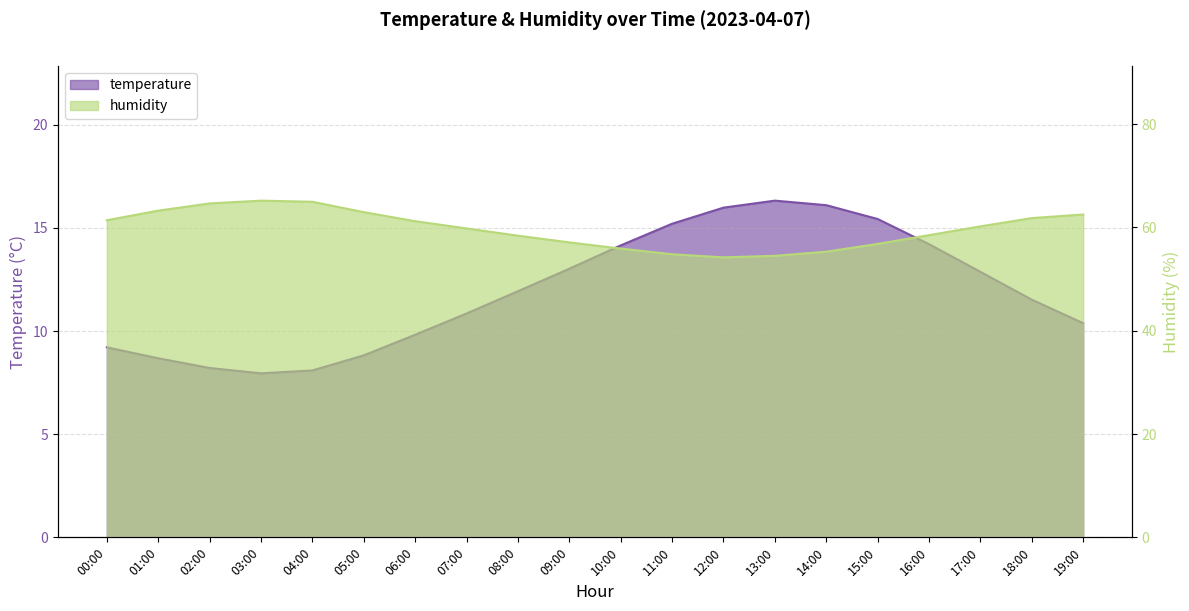

What is the total value across all series at 16:00?

72.7